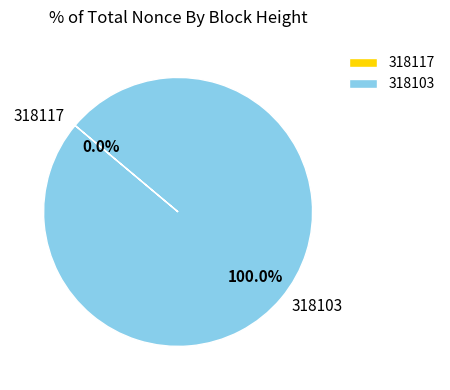

How many segments does this pie chart have?

2